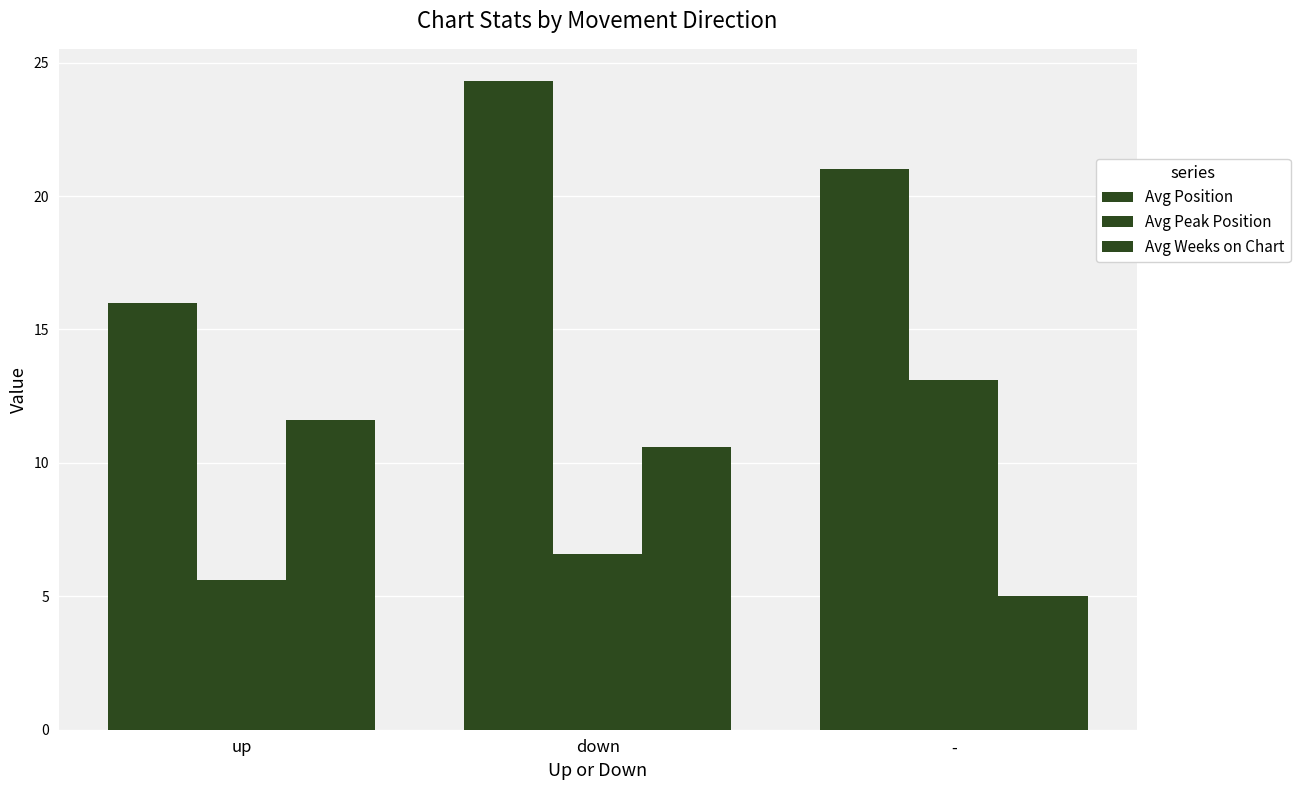

How many data points does each series have?

3